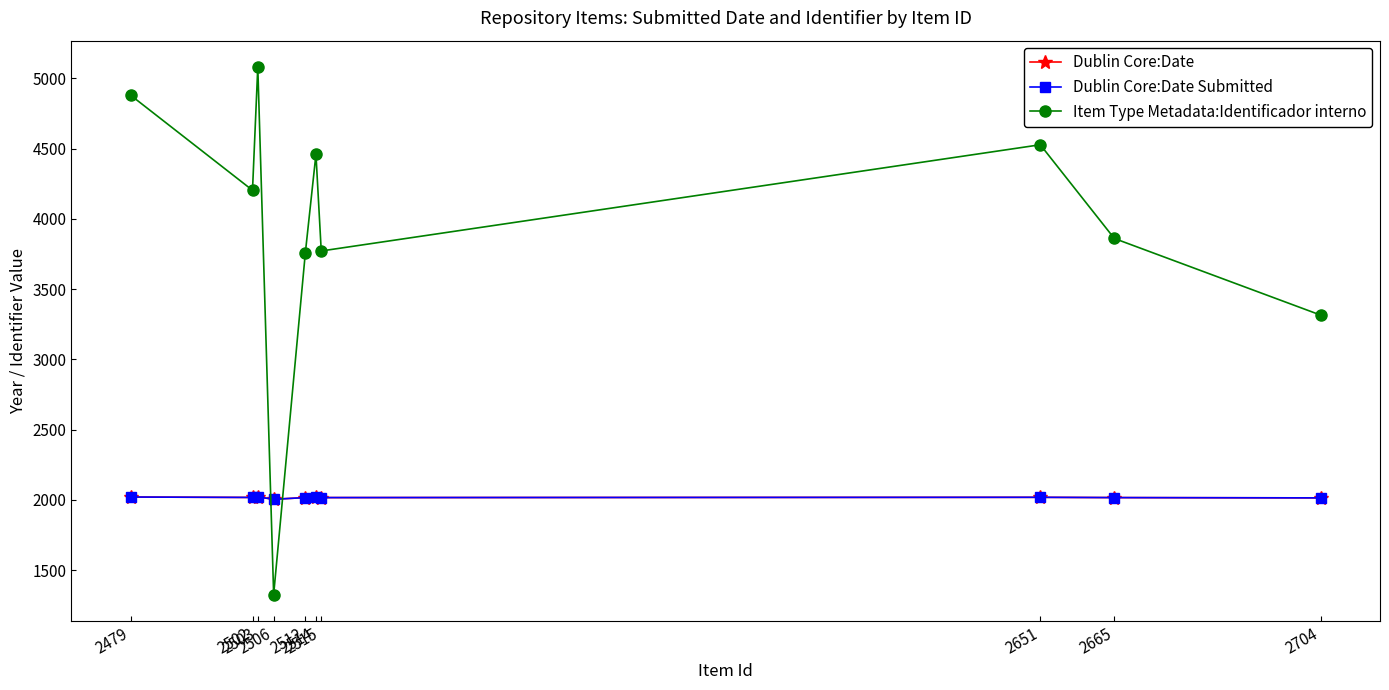

Where does the Dublin Core:Date series first go above 2017?

2651